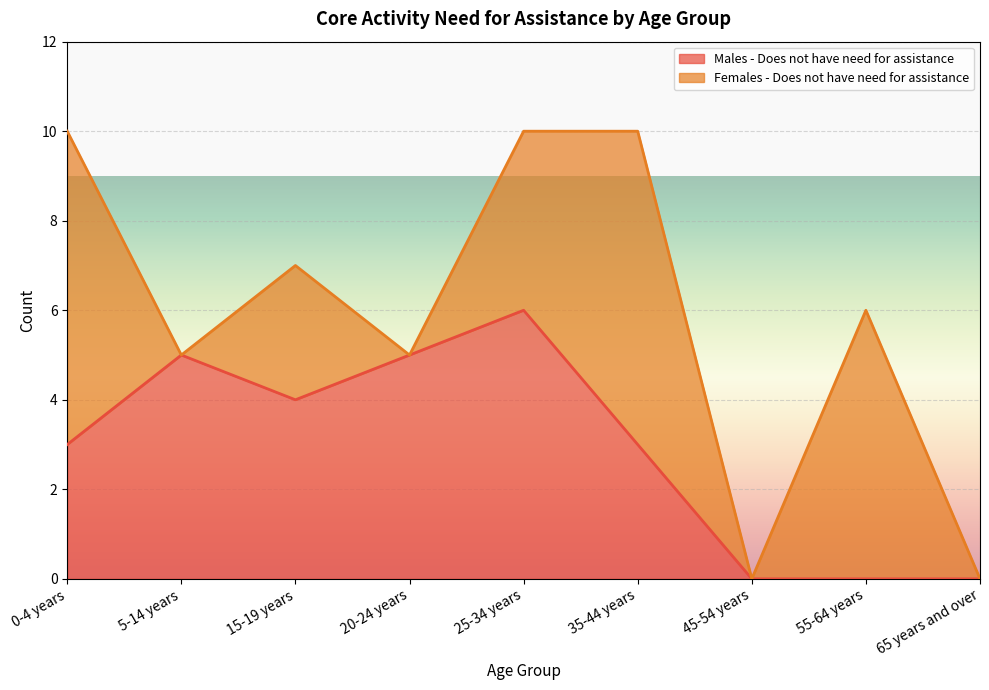

Reading left to right, what are all the values shown in this chart?

0-4 years=3	5-14 years=5	15-19 years=4	20-24 years=5	25-34 years=6	35-44 years=3	45-54 years=0	55-64 years=0	65 years and over=0